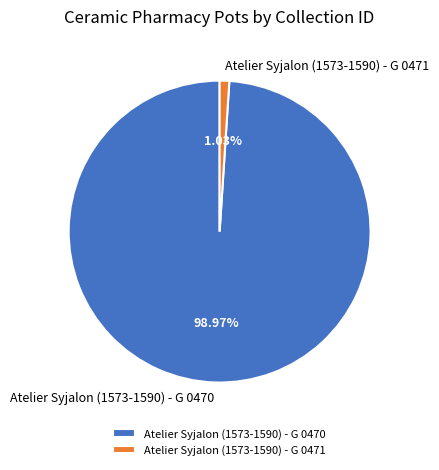

Do Atelier Syjalon (1573-1590) - G 0470 and Atelier Syjalon (1573-1590) - G 0471 together represent more than half of the pie?

Yes